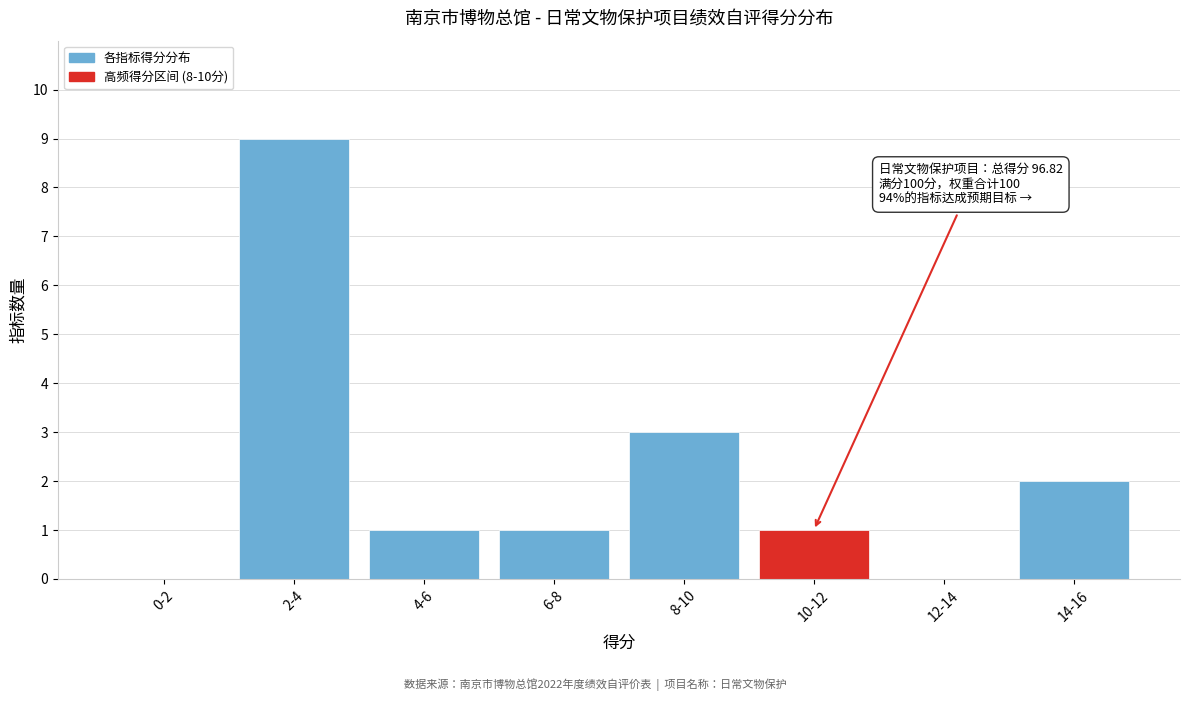

Reading left to right, extract all data points from this chart.

0-2=0	2-4=9	4-6=1	6-8=1	8-10=3	10-12=1	12-14=0	14-16=2